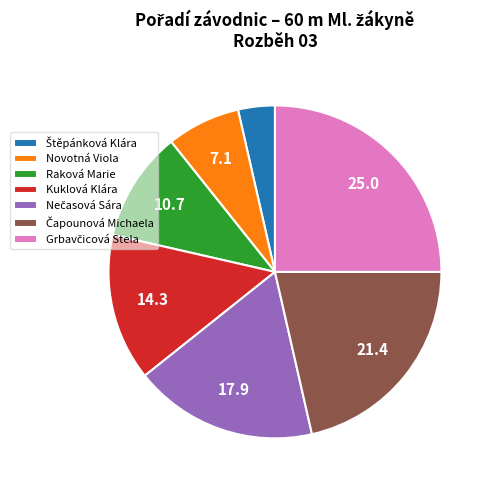

Approximately how many times larger is the value at Novotná Viola compared to Kuklová Klára?

0.5